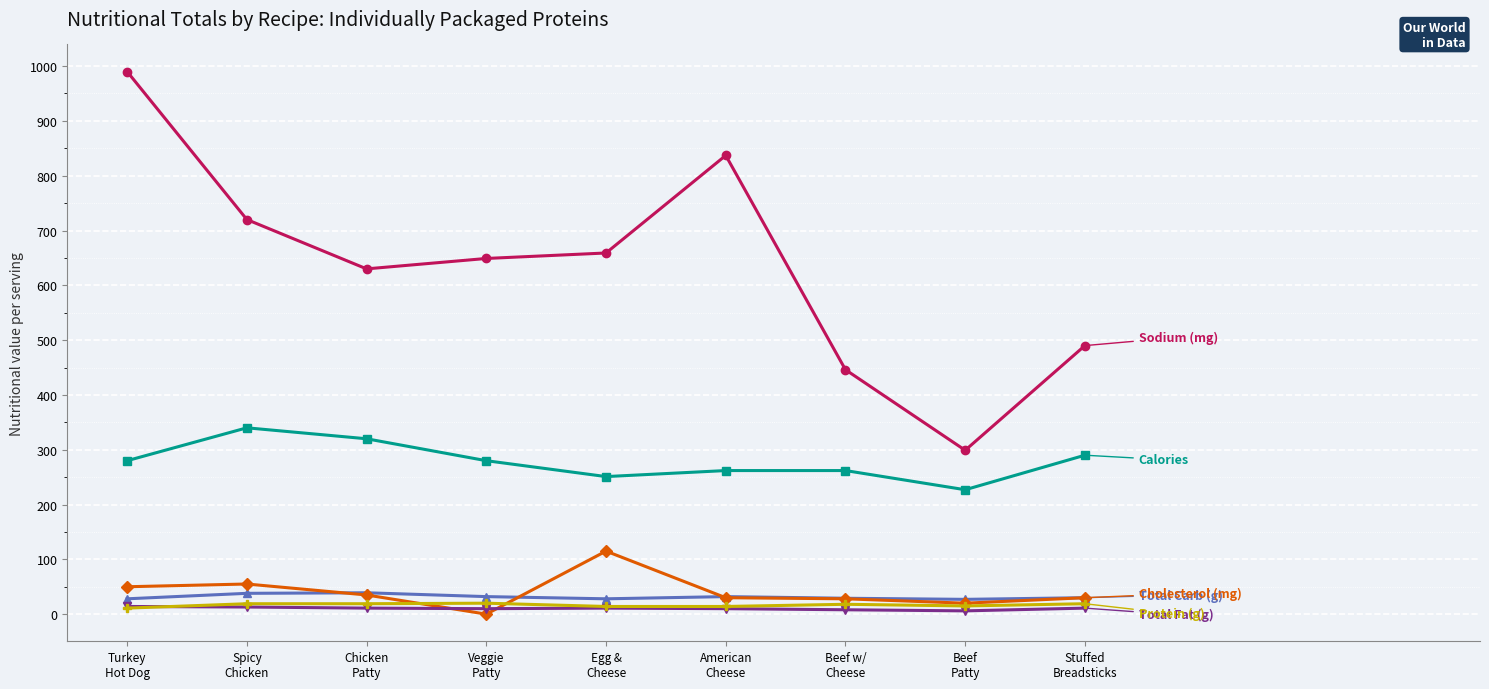

What is the maximum value shown in the chart?

990